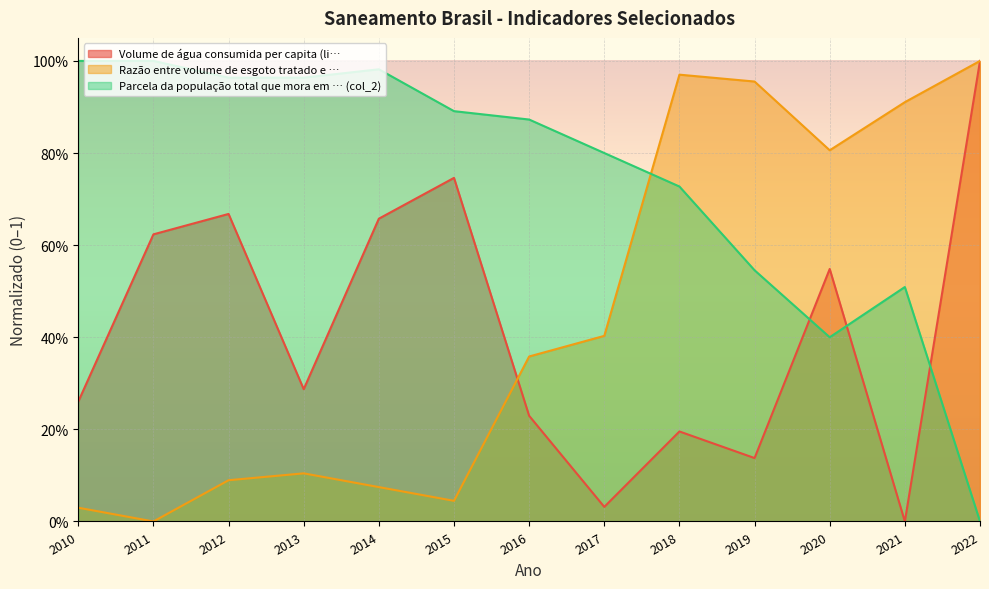

In Parcela da população total que mora em … (col_2), how many points are lower than both neighbors (excluding endpoints)?

1